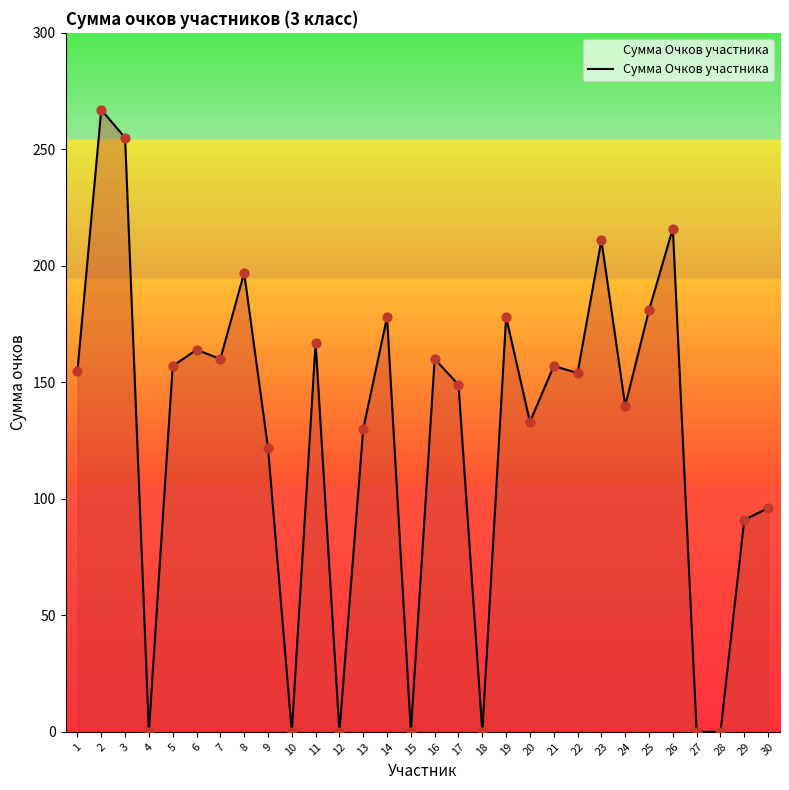

Approximately how many times larger is the value at 9 compared to 21?

0.8